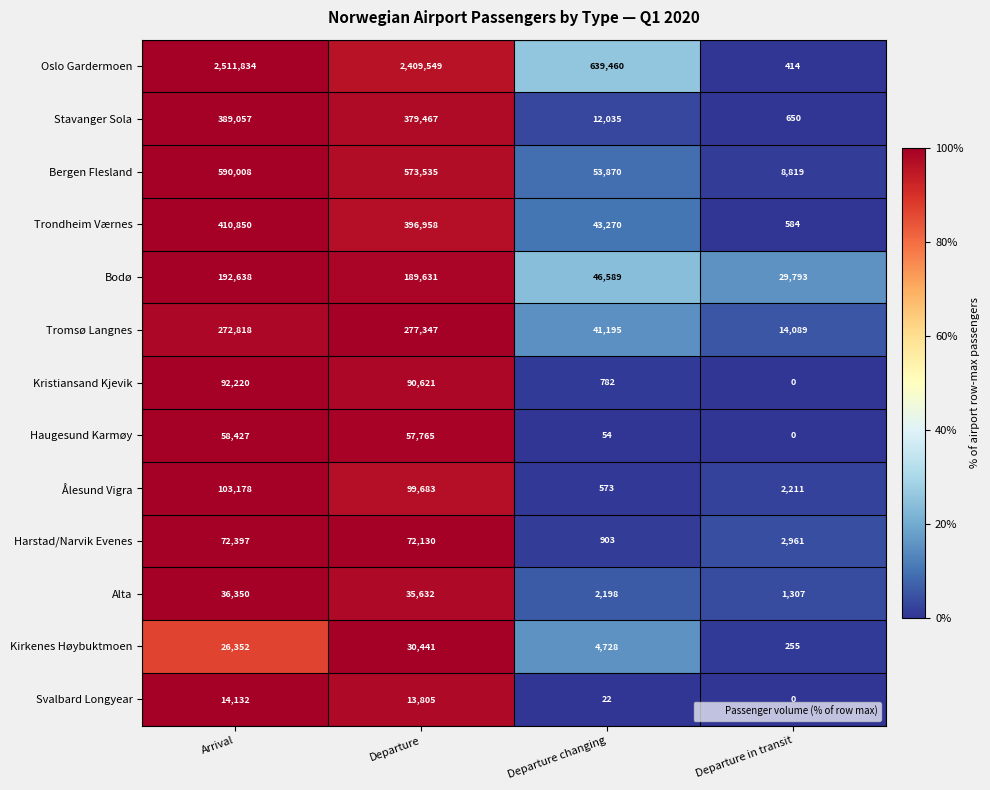

The Oslo Gardermoen series shows 2511834 at Arrival. True or false?

True